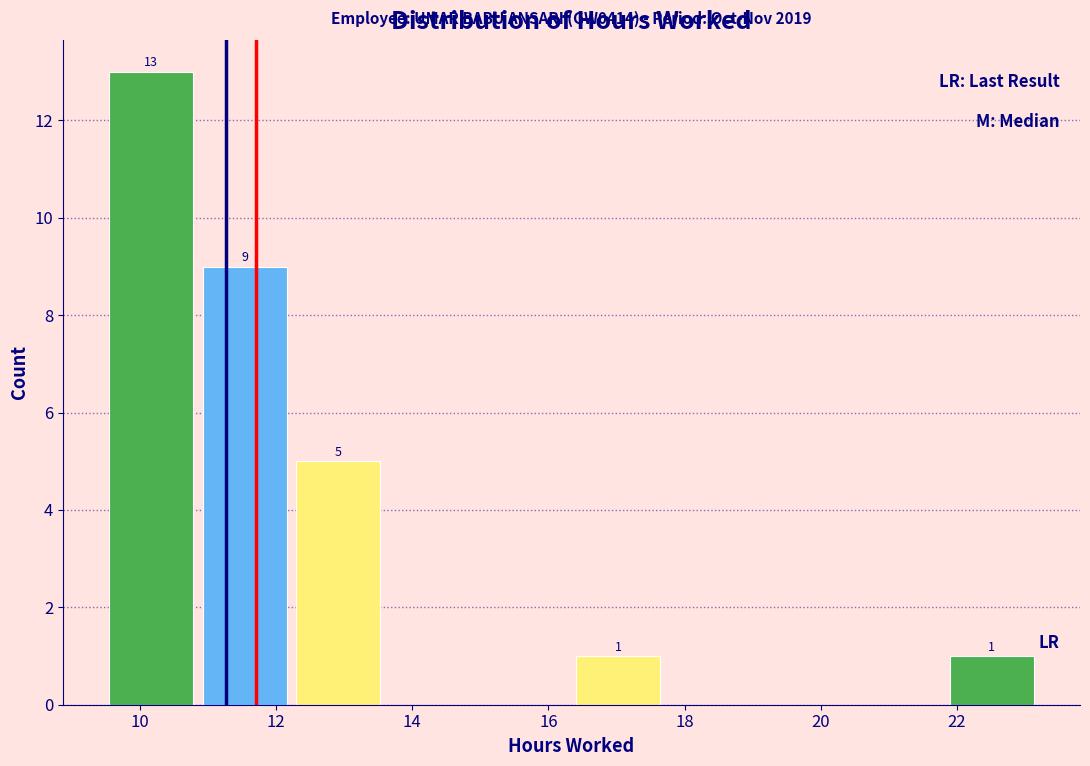

Which range on the x-axis has the tallest bar?

9.4 to 10.8